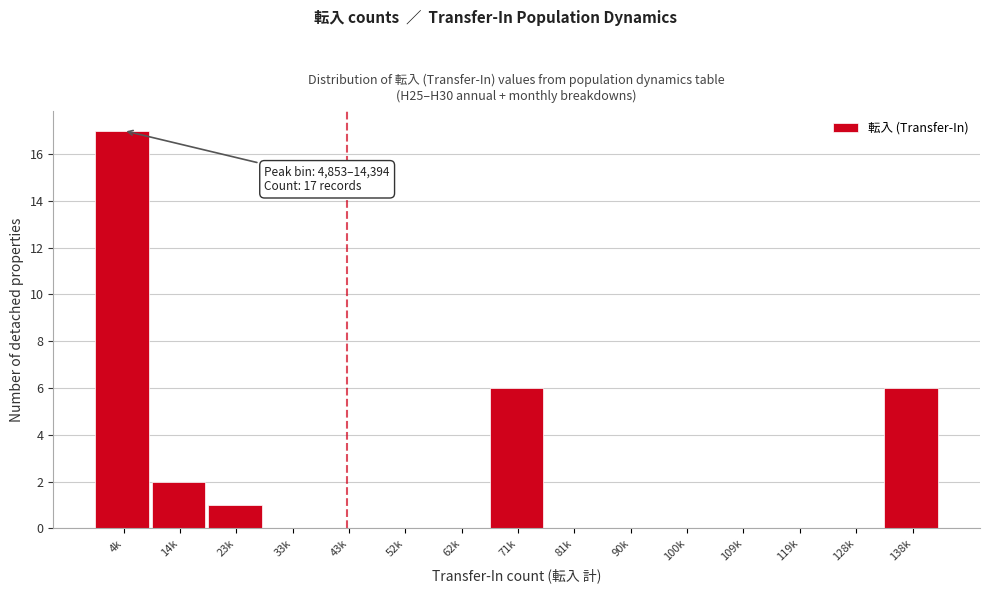

Reading left to right, extract all data points from this chart.

4k=17	14k=2	23k=1	33k=0	43k=0	52k=0	62k=0	71k=6	81k=0	90k=0	100k=0	109k=0	119k=0	128k=0	138k=6